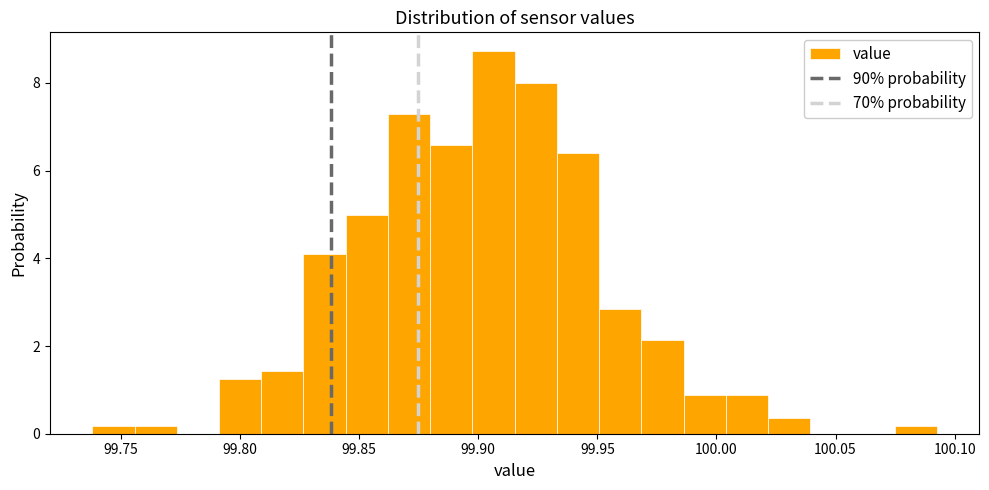

Around what value on the x-axis is the tallest bar? Give the approximate position of its centre, as read against the axis.

99.905